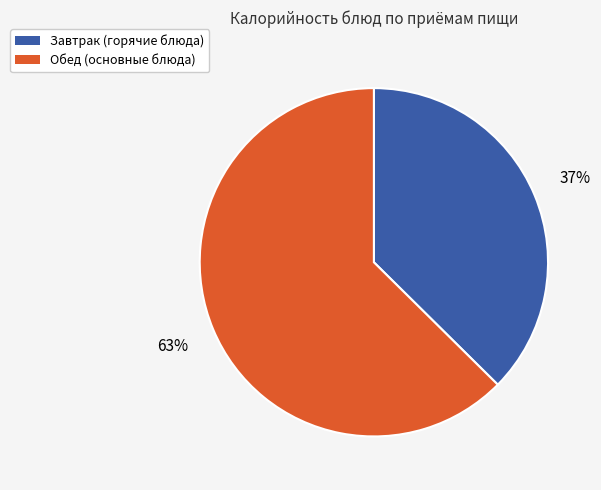

Do Обед (основные блюда) and Завтрак (горячие блюда) together represent more than half of the pie?

Yes